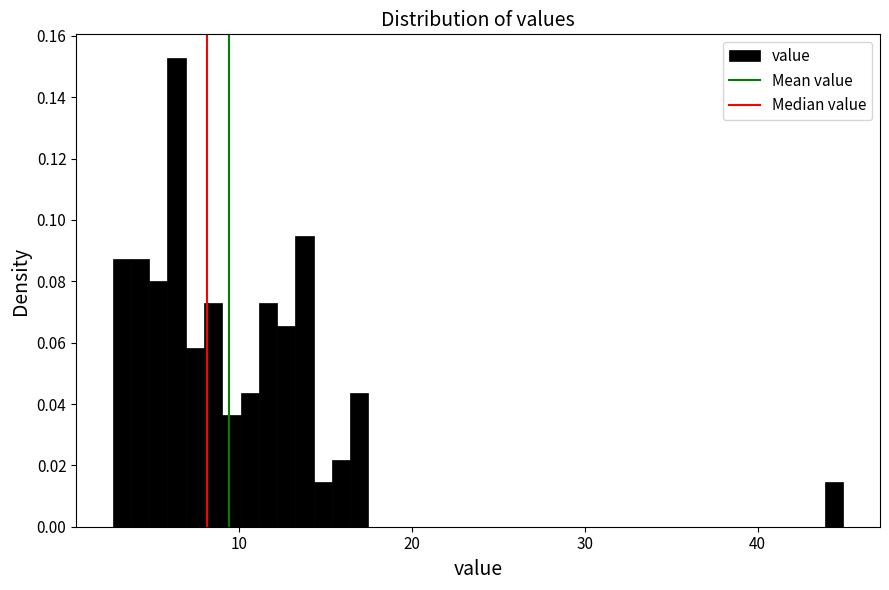

Around what value on the x-axis is the tallest bar? Give the approximate position of its centre, as read against the axis.

6